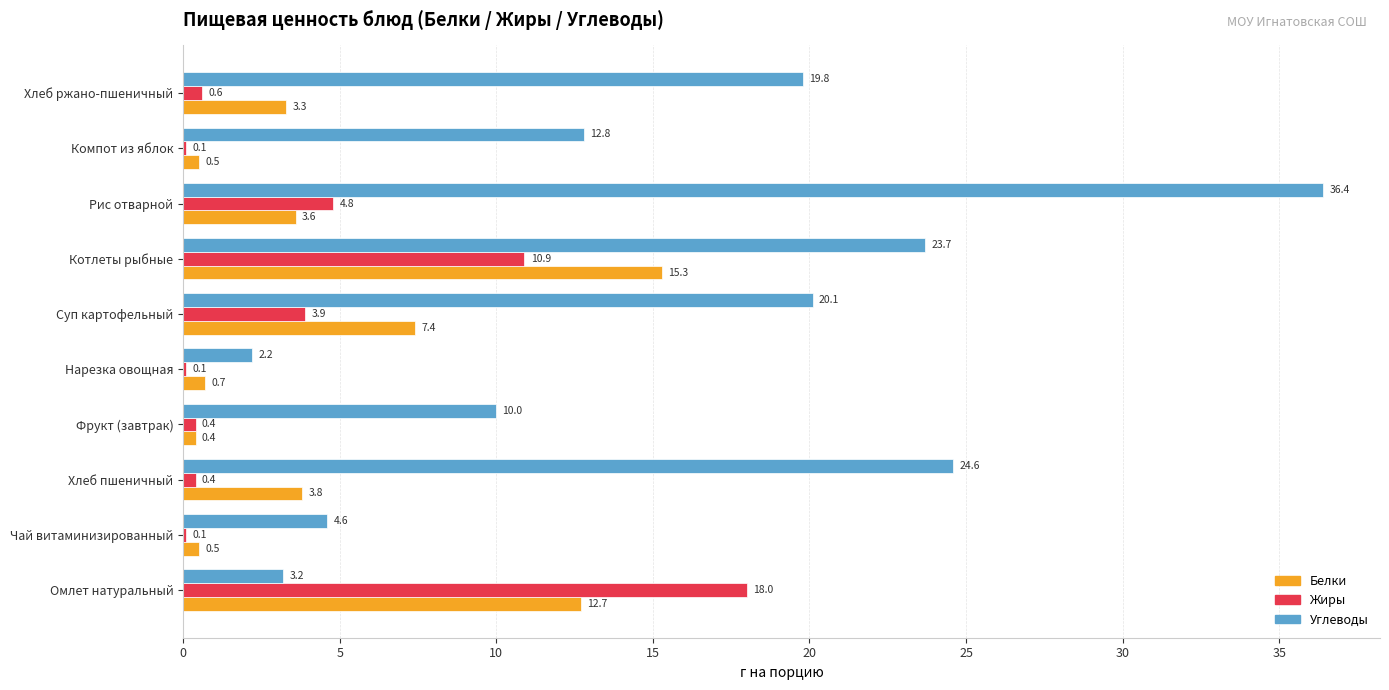

Read the Углеводы value at Котлеты рыбные.

23.7